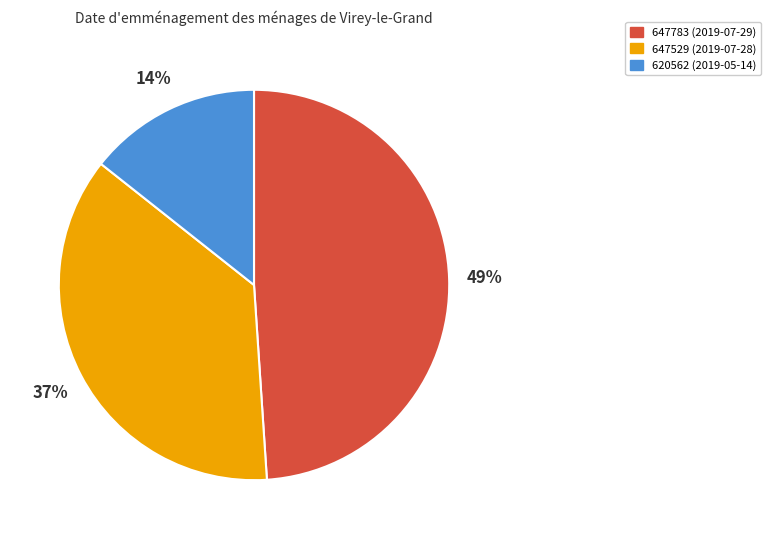

How many segments does this pie chart have?

3